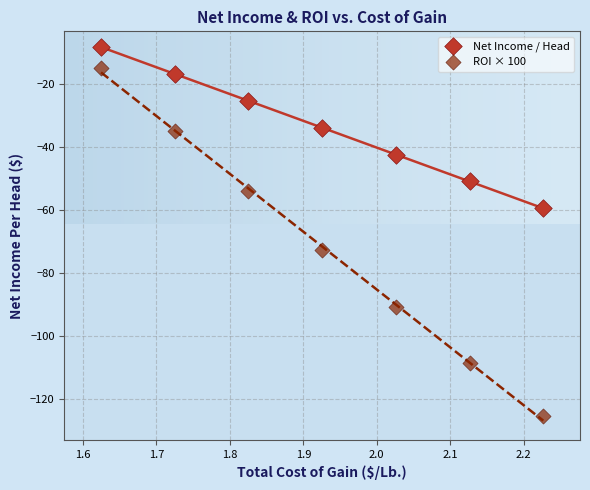

Which series reaches the minimum Y coordinate?

ROI × 100